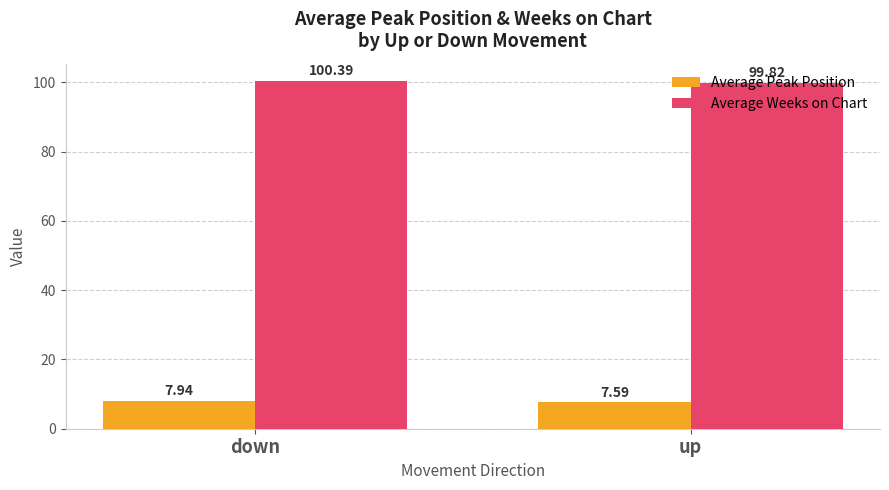

What is the minimum value shown in the chart?

7.6